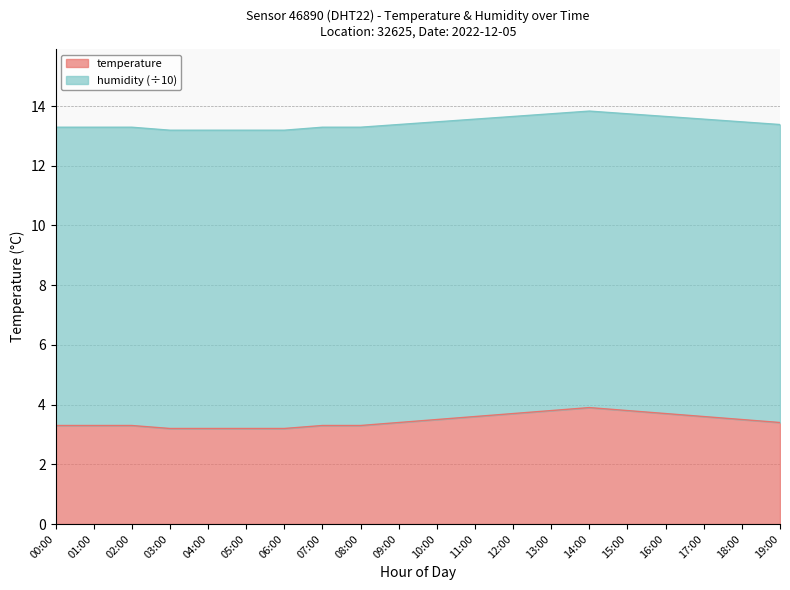

List the series in order of their overall mean, lowest first.

temperature, humidity